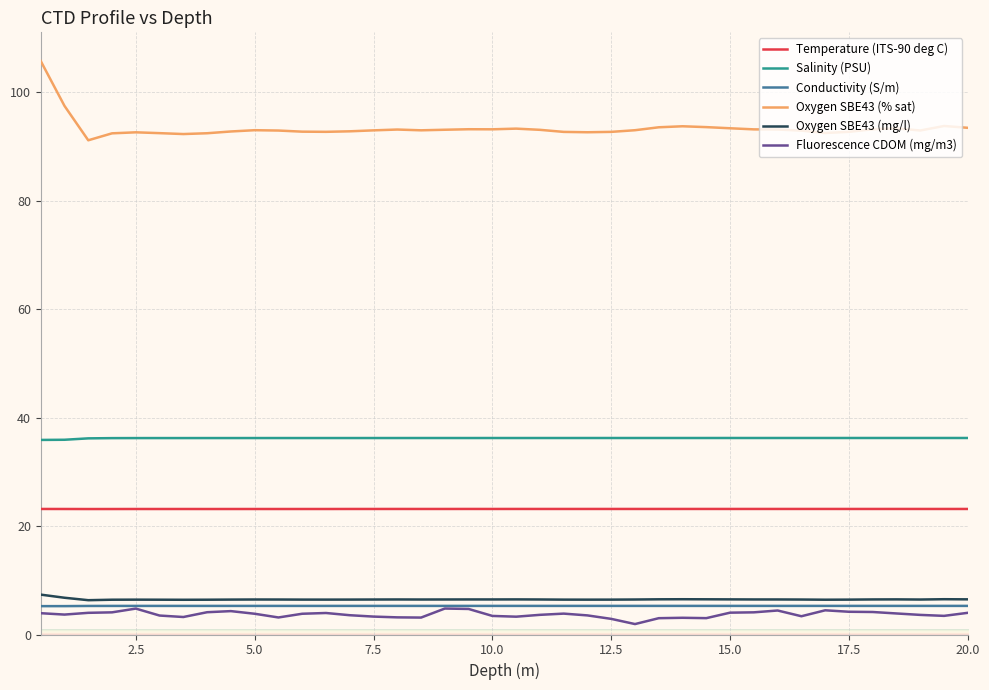

True or false: Oxygen SBE43 (mg/l) and Oxygen SBE43 (% sat) intersect in this chart.

False